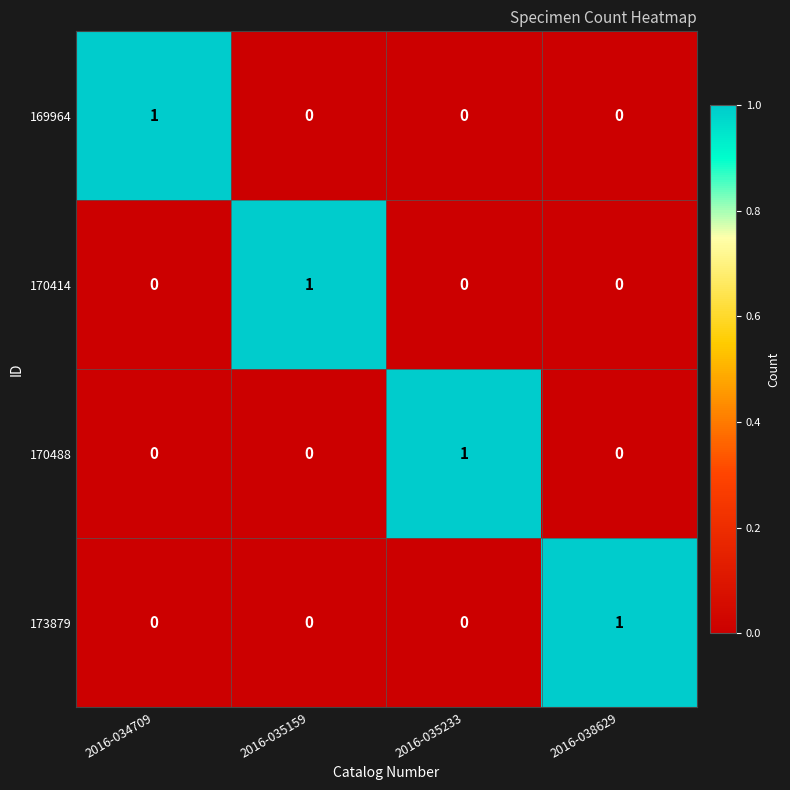

The value of 170488 at 2016-035233 is 2. True or false?

False